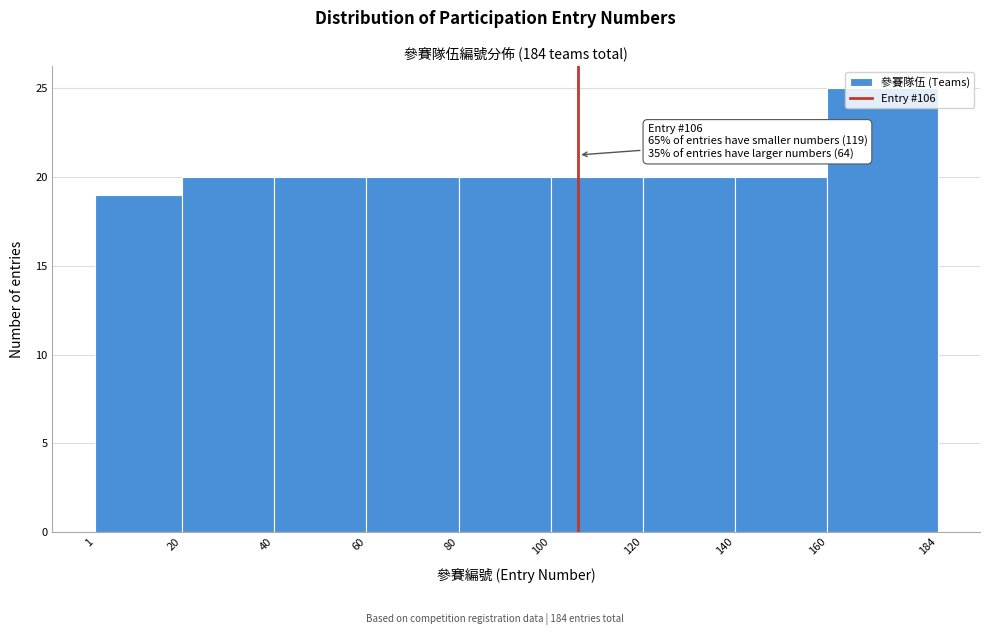

Which range on the x-axis has the tallest bar?

160 to 184